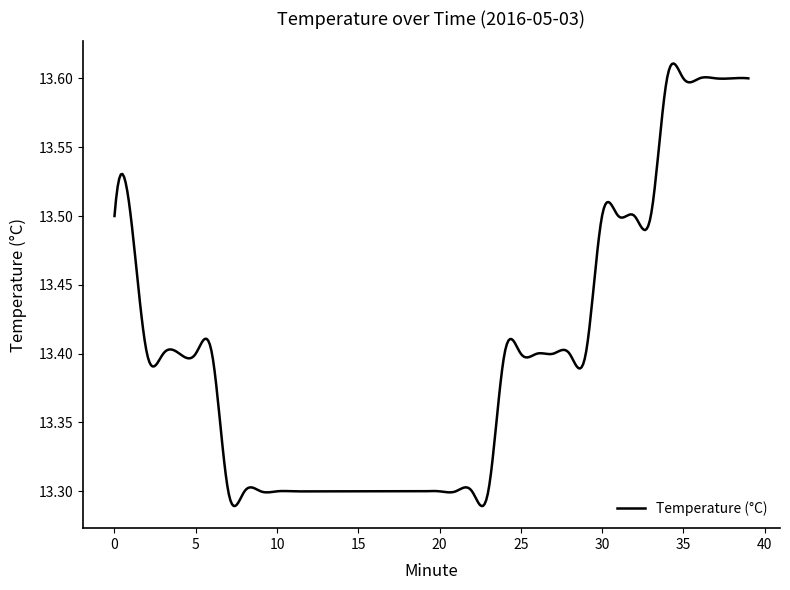

What is the difference between the maximum and minimum values?

0.3